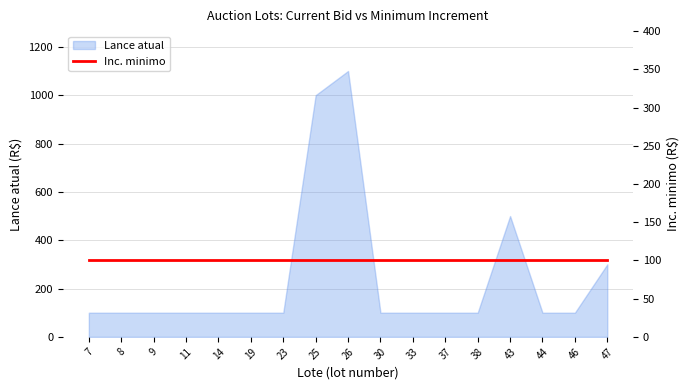

What is the value of the 14th point from the left?

500